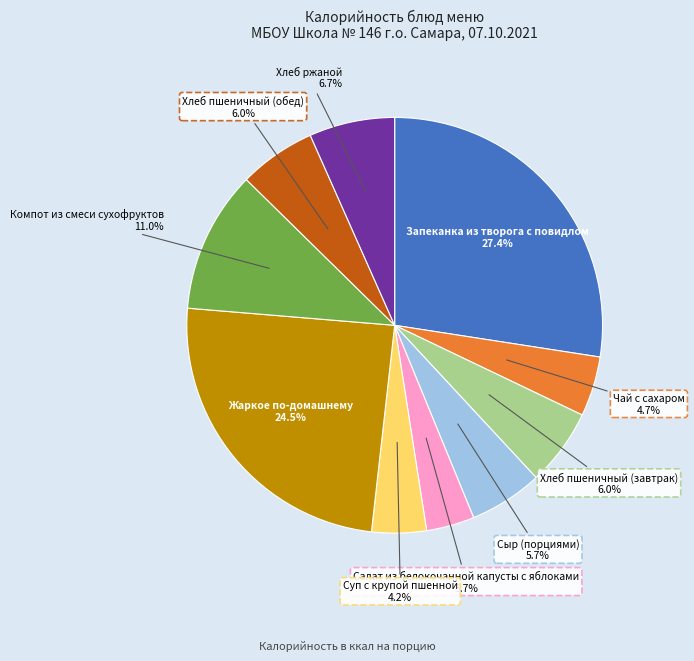

What is the largest slice in the pie chart?

Запеканка из творога с повидлом